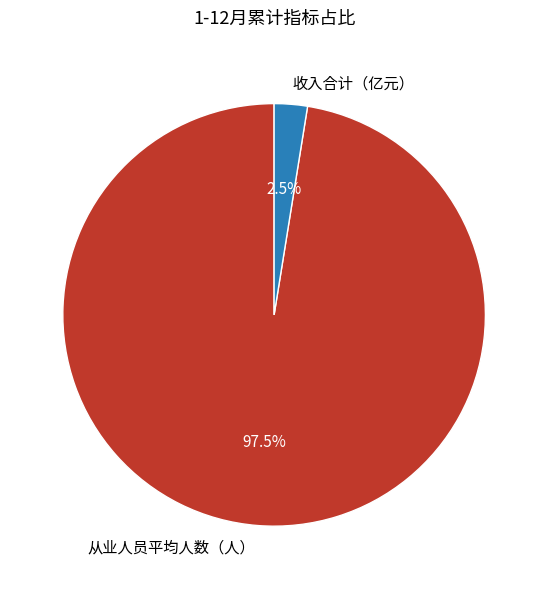

Rank the categories by value from lowest to highest.

收入合计（亿元）, 从业人员平均人数（人）